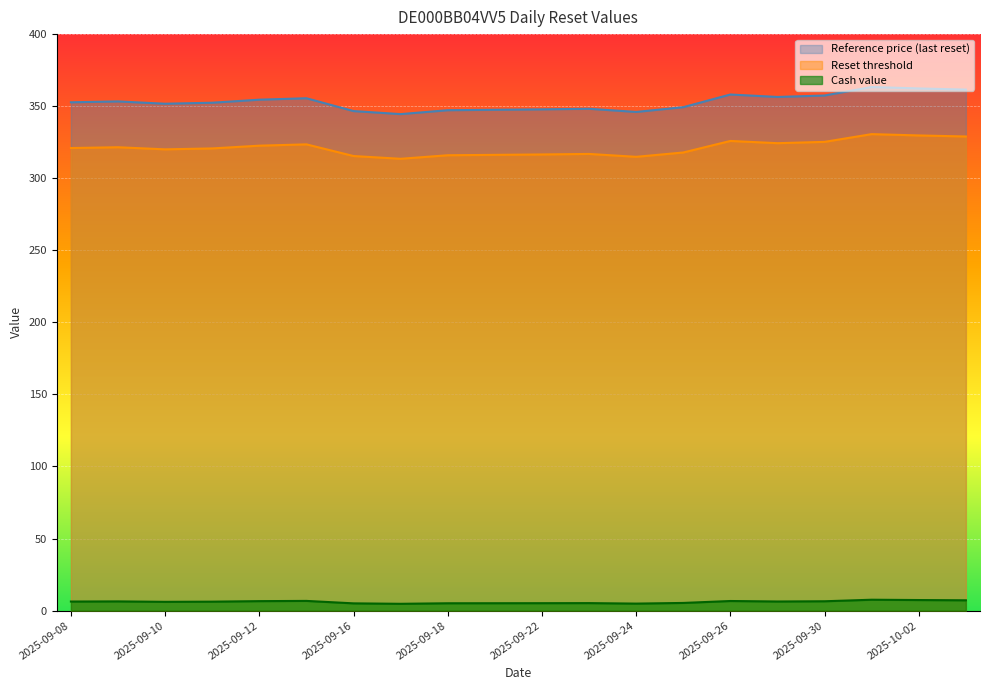

Does the chart display data point markers on the line(s)?

No